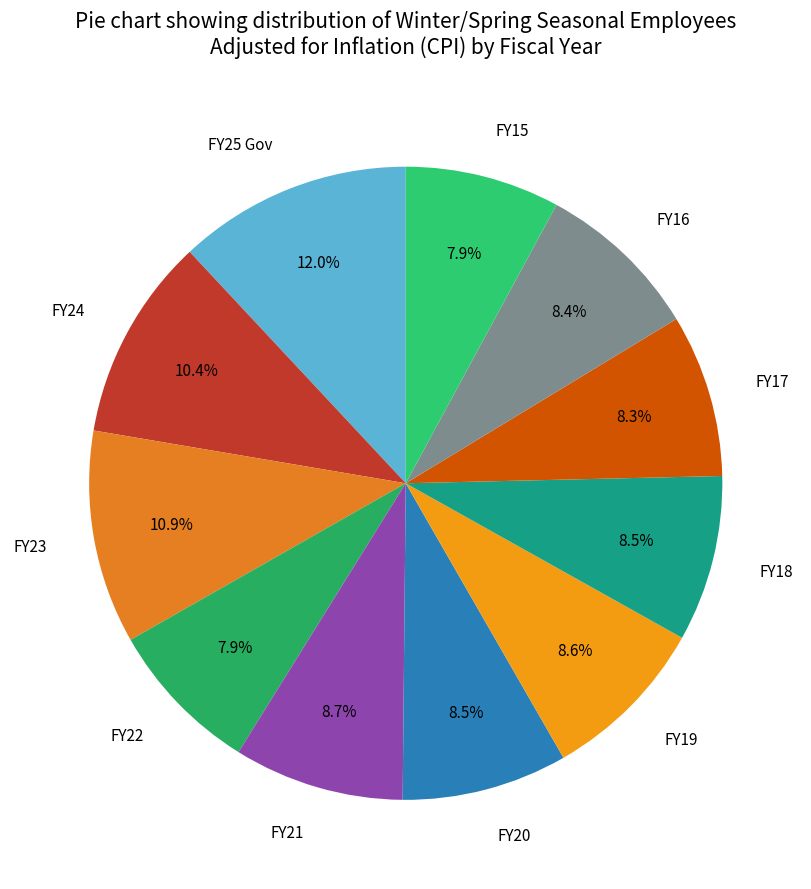

The FY21 slice represents 9% of the pie. True or false?

True